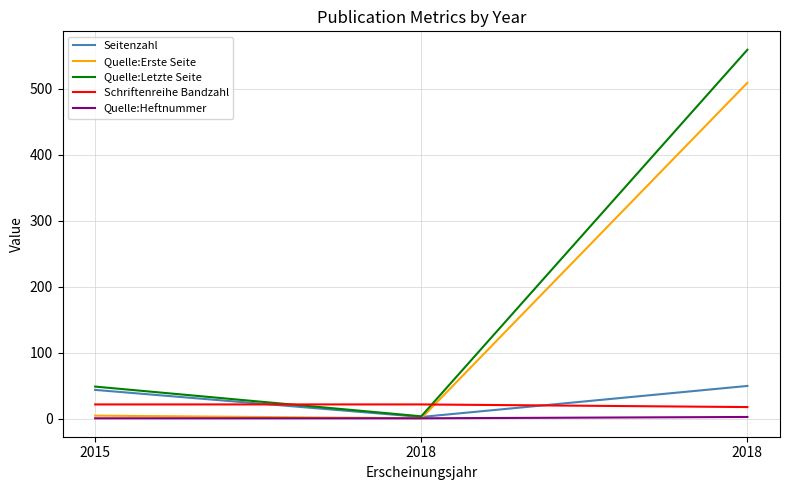

Which series has the largest total across all categories?

Quelle:Letzte Seite